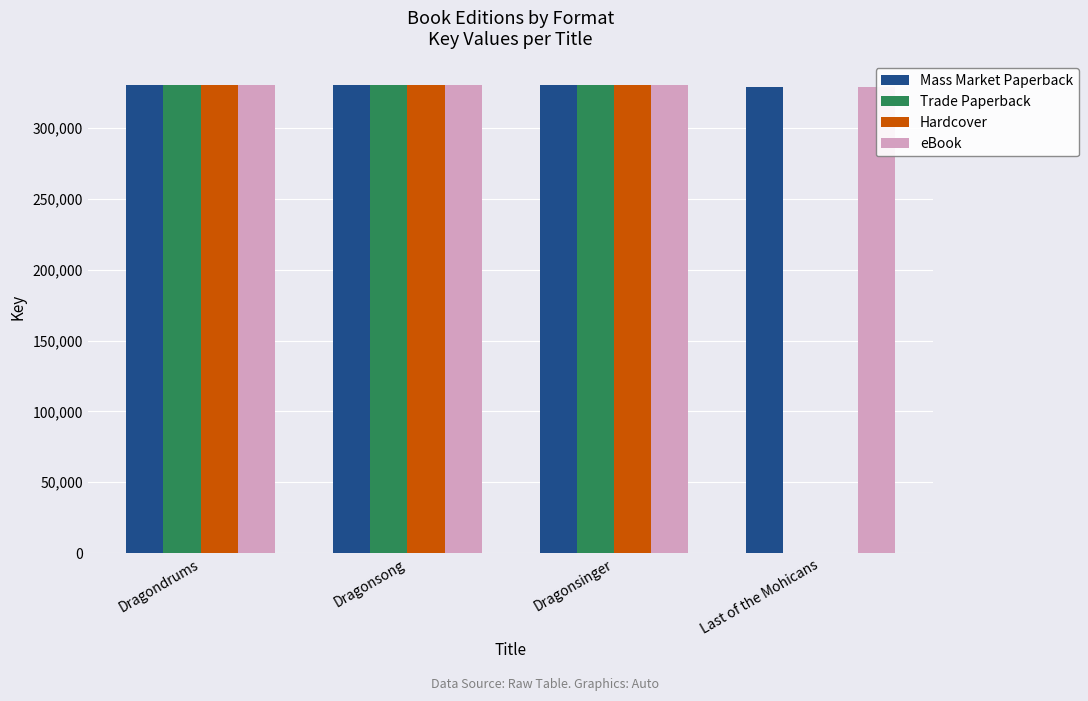

Does the chart contain stacked bars?

No